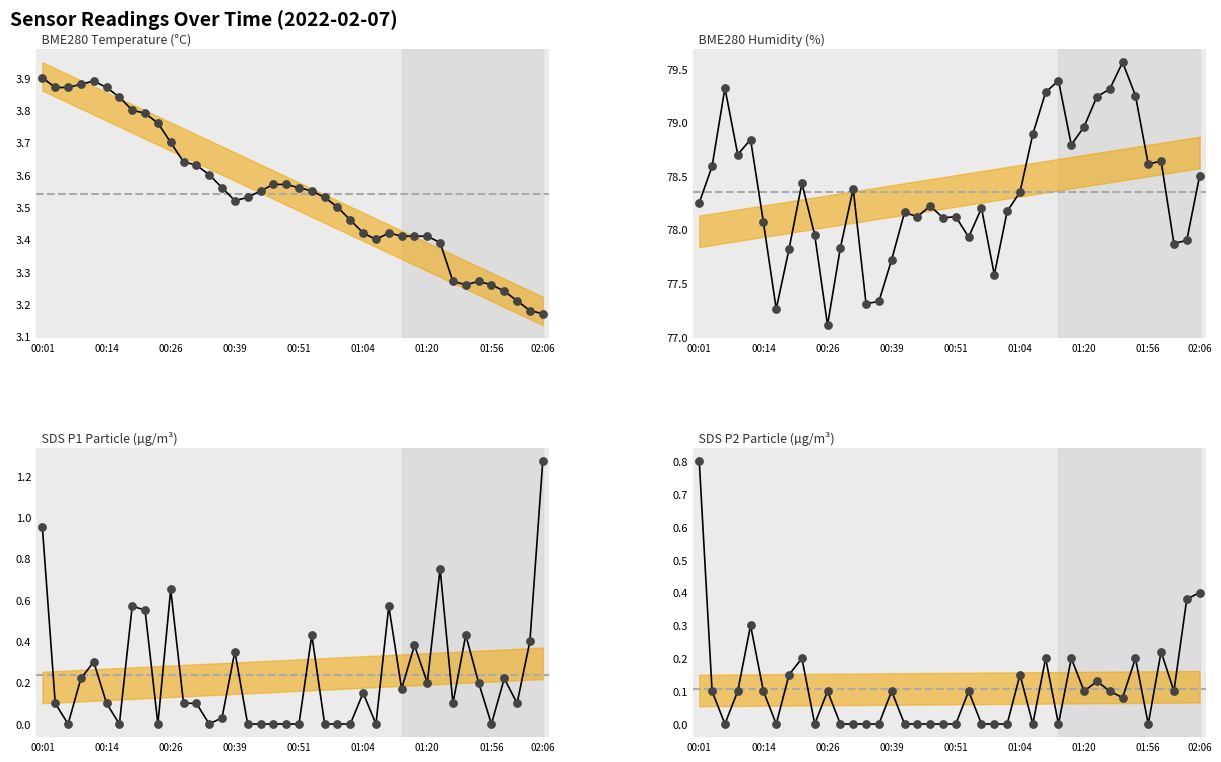

At which category is the sum across all series the highest?

00:01